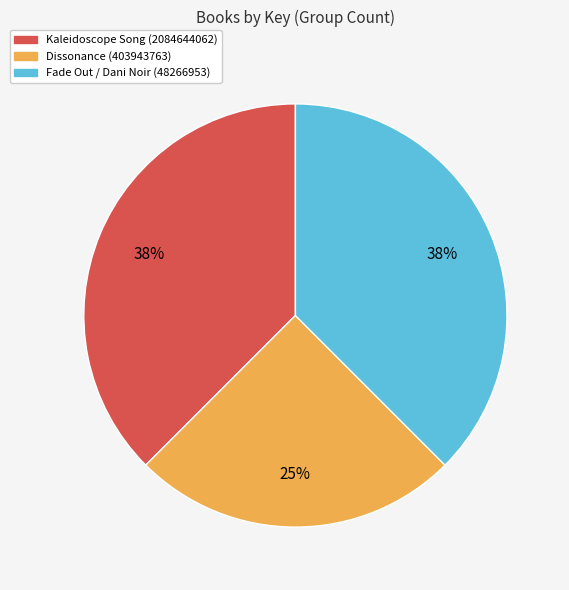

What is the smallest slice in the pie chart?

Dissonance (403943763)